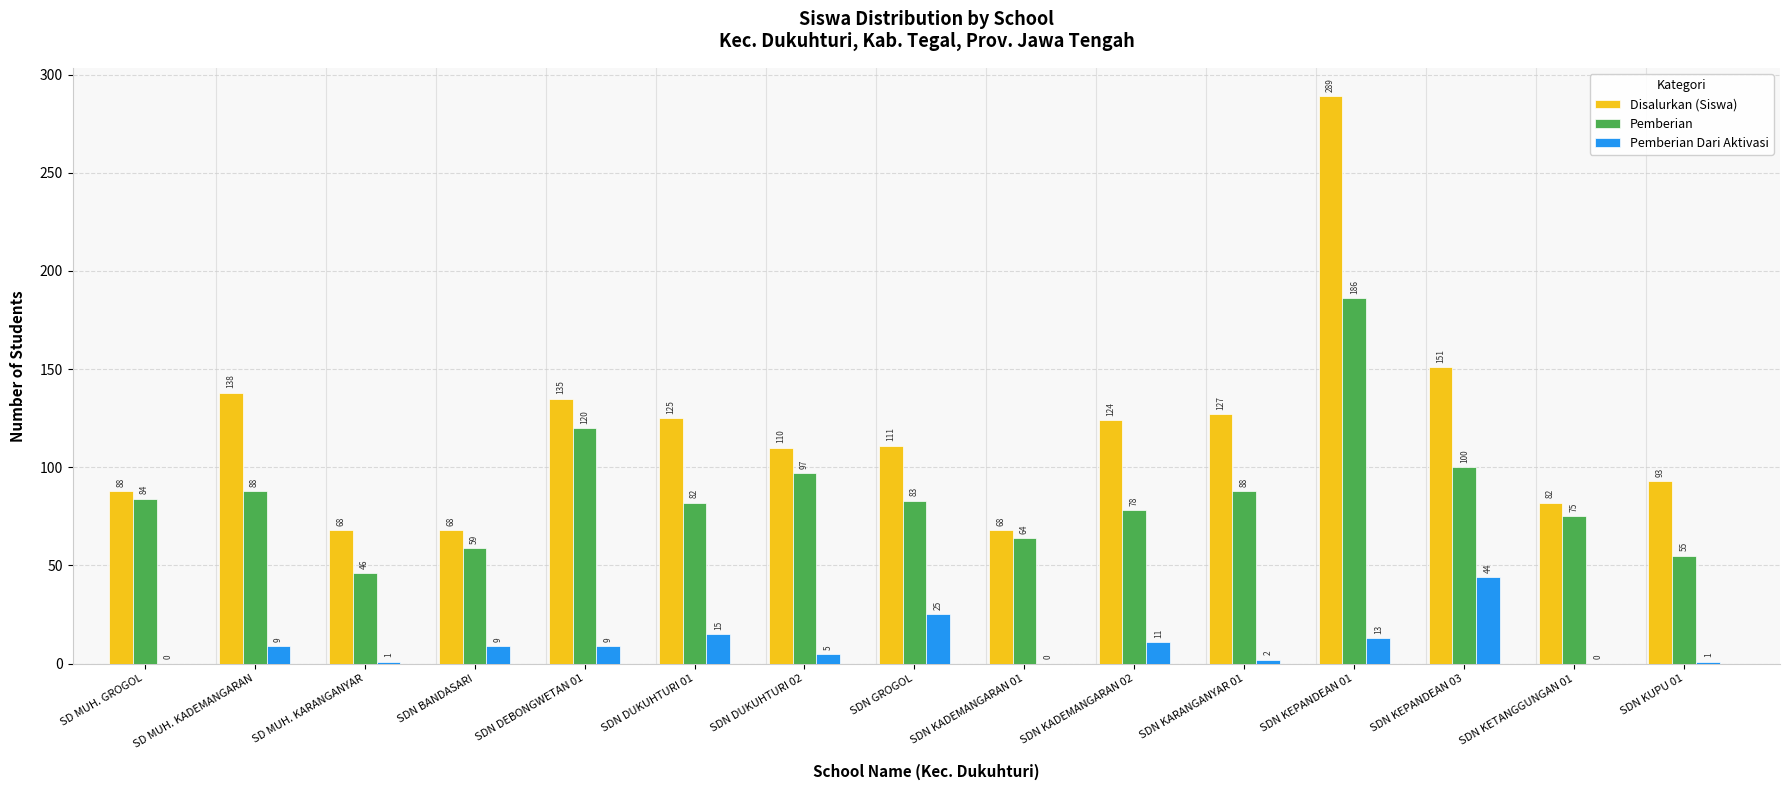

What is the maximum value shown in the chart?

289